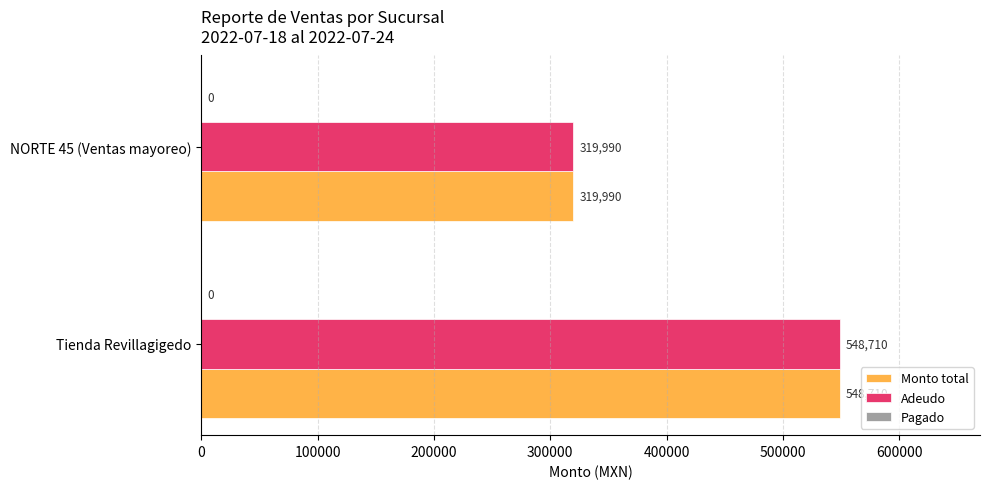

What value does the Monto total series have at Tienda Revillagigedo?

548710.5